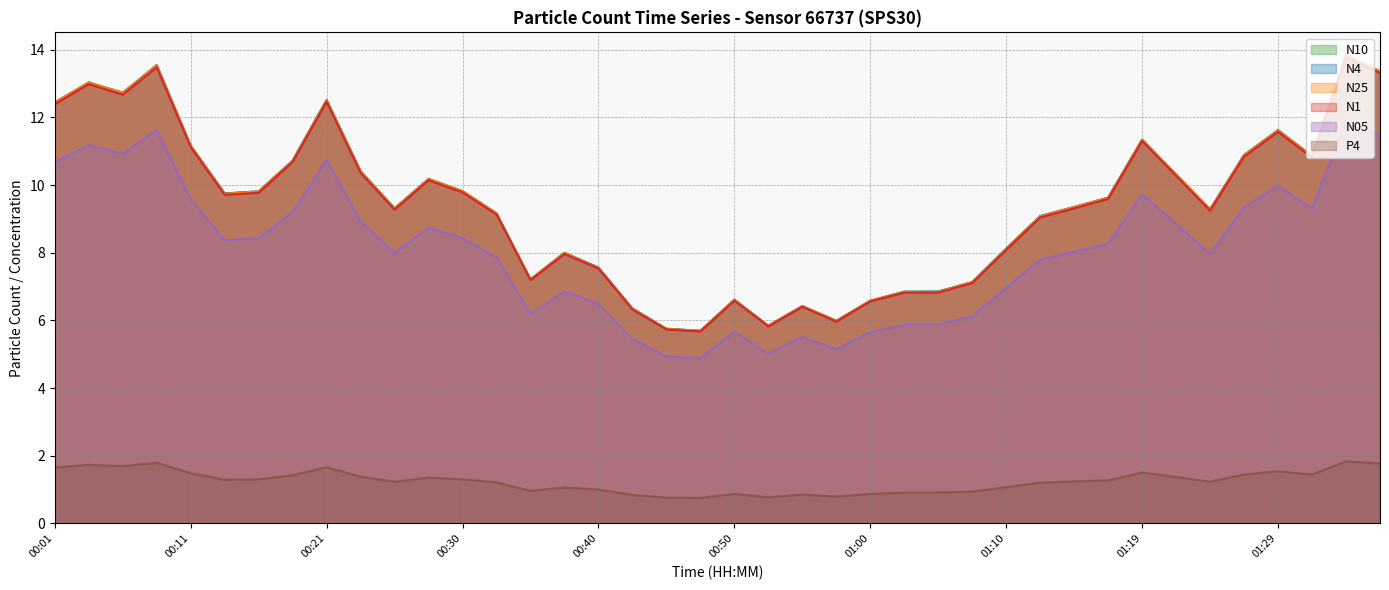

The value of N25 at 00:28 is 6.6. True or false?

False